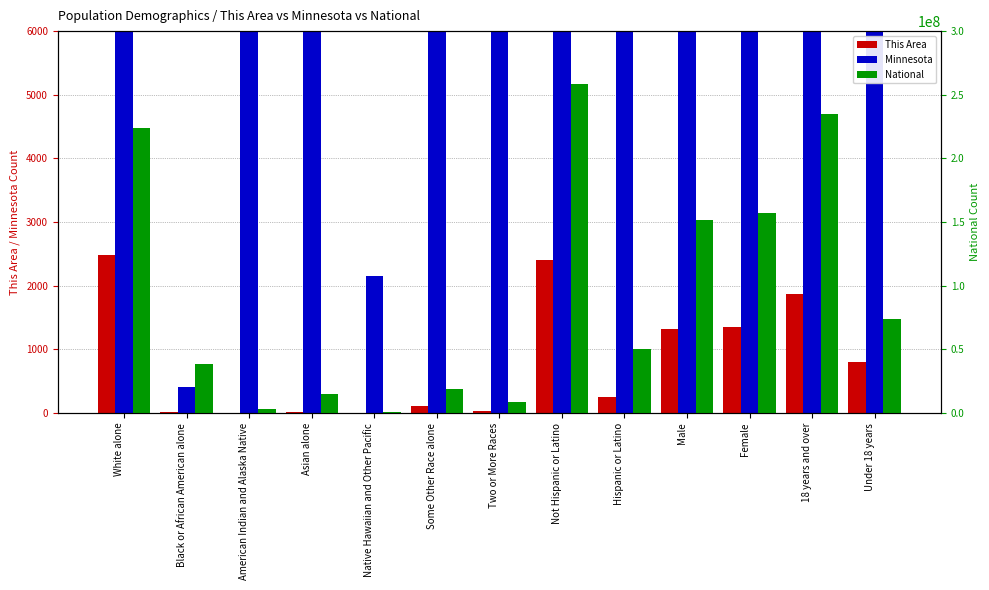

How many data points in Minnesota are above 250258?

6